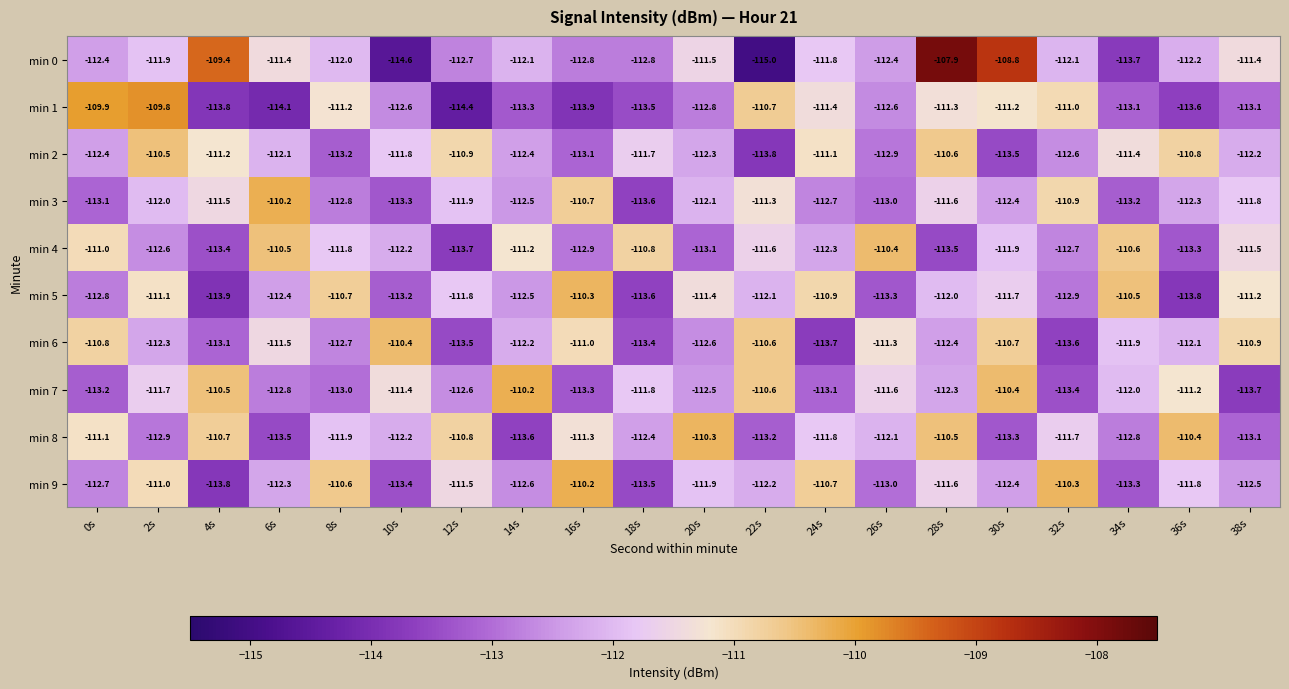

The min 4 series shows -173.4 at 34s. True or false?

False